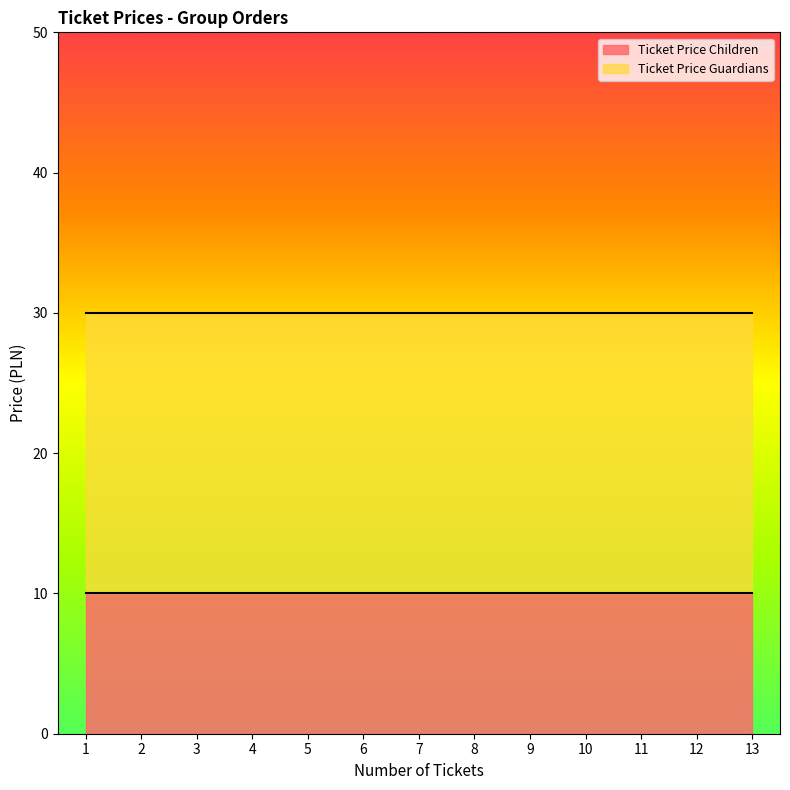

Reading left to right, transcribe all the data shown in this chart.

Ticket Price Children: 10	10	10	10	10	10	10	10	10	10	10	10	10
Ticket Price Guardians: 30	30	30	30	30	30	30	30	30	30	30	30	30